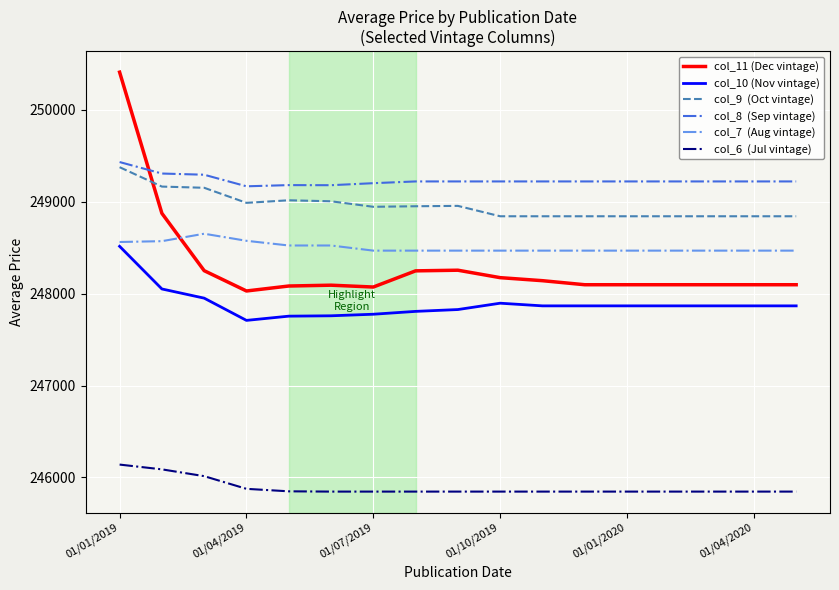

What is the maximum value shown in the chart?

250410